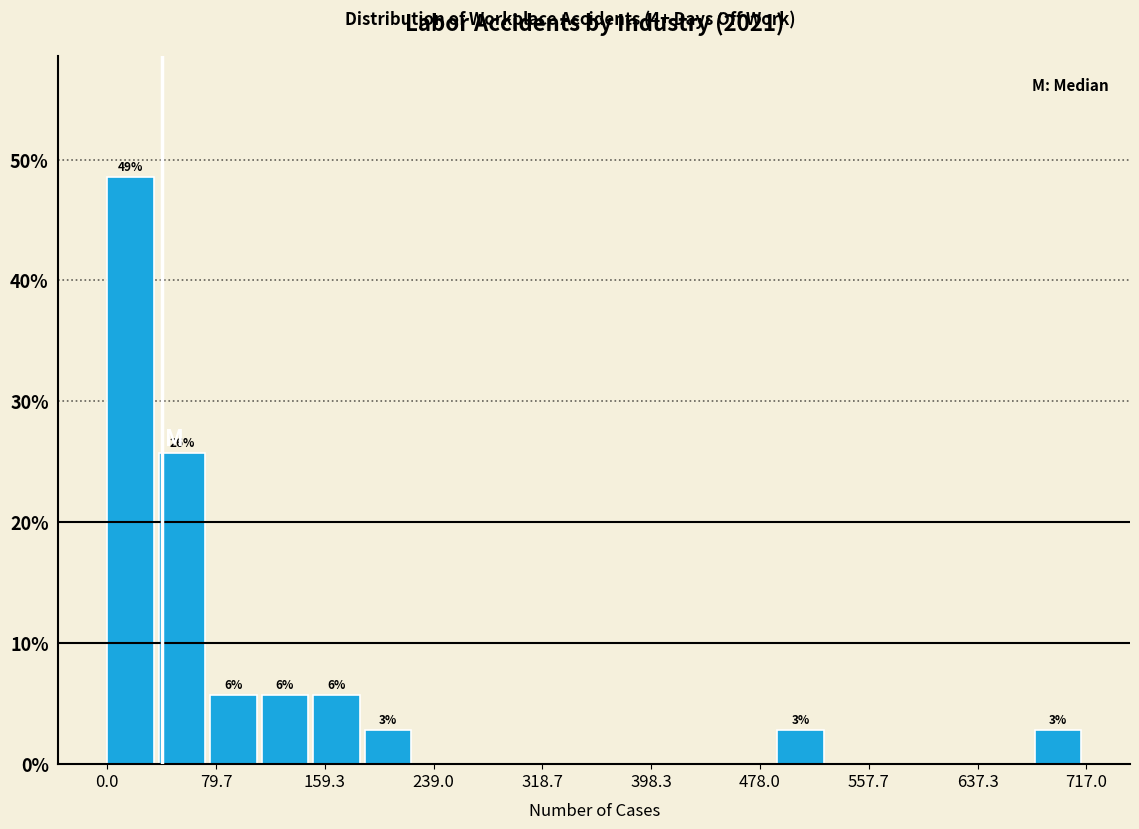

Around what value on the x-axis is the tallest bar? Give the approximate position of its centre, as read against the axis.

20